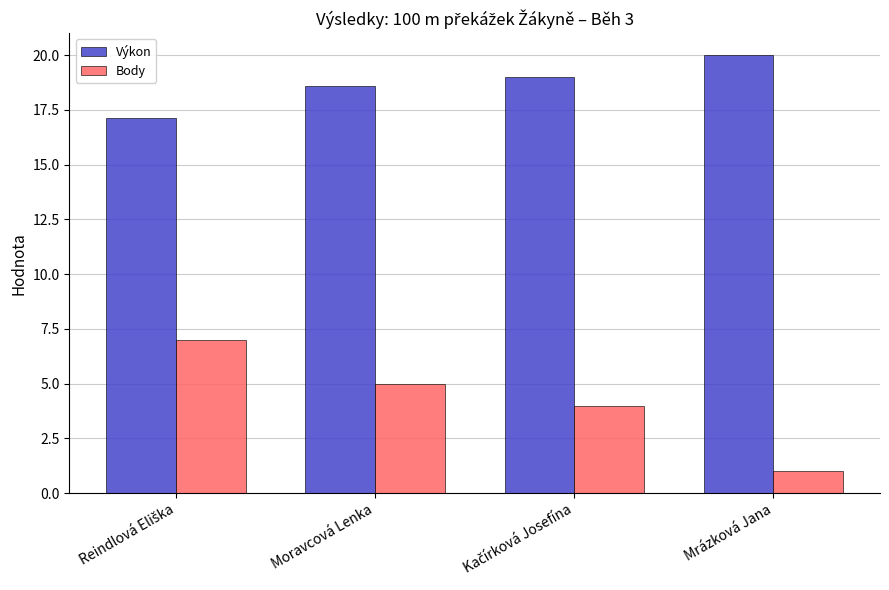

At Moravcová Lenka, list the series in order from smallest to largest.

Body, Výkon